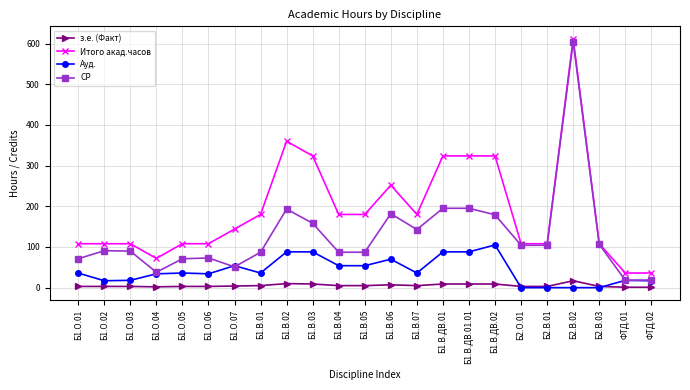

Rank the series by their average value, from highest to lowest.

Итого акад.часов, СР, Ауд., з.е. (Факт)